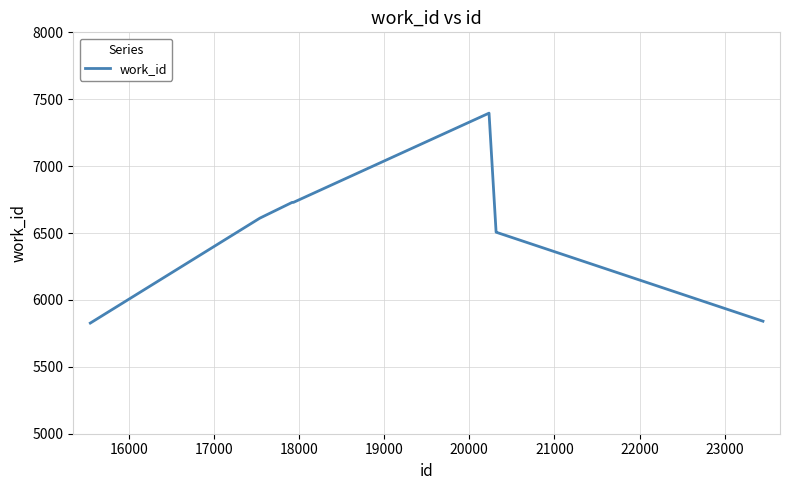

What is the difference between the maximum and minimum values?

1569